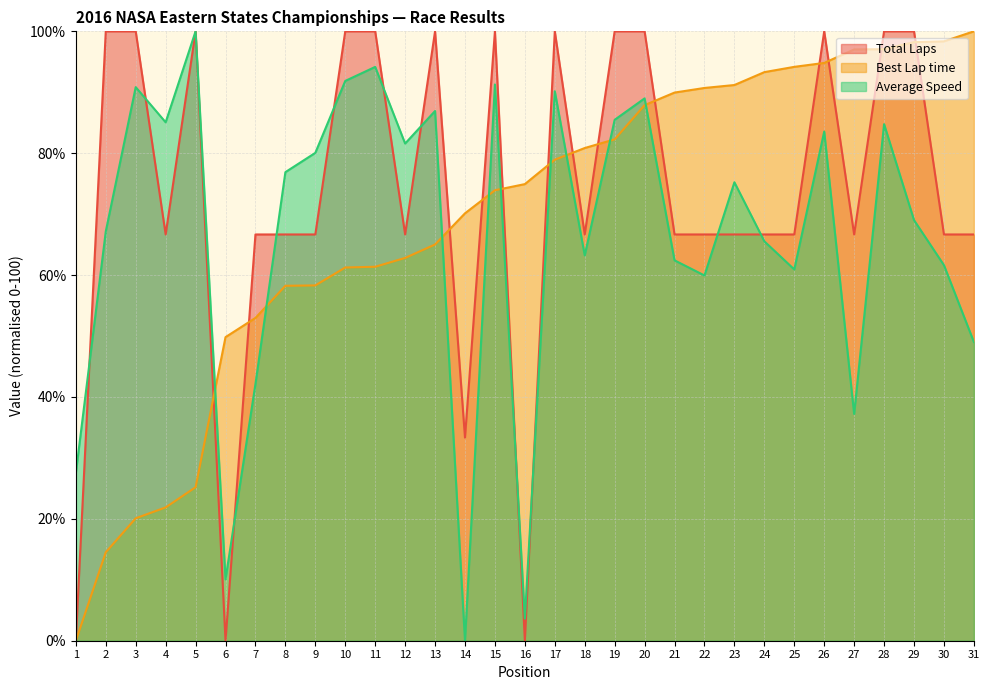

Is the value of Total Laps at 29 greater than the value of Average Speed at 22?

Yes